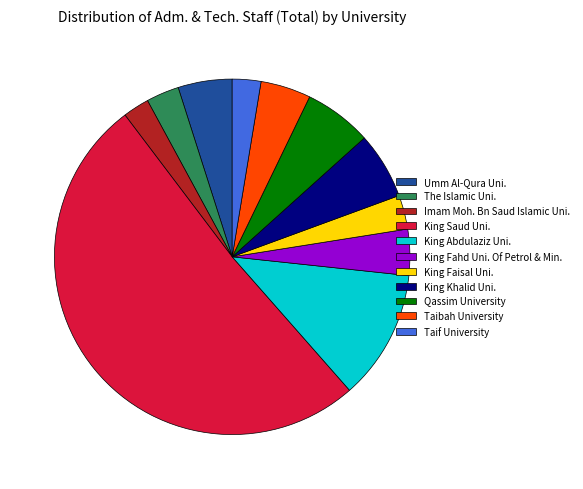

True or false: Umm Al-Qura Uni. accounts for 20% of the total.

False